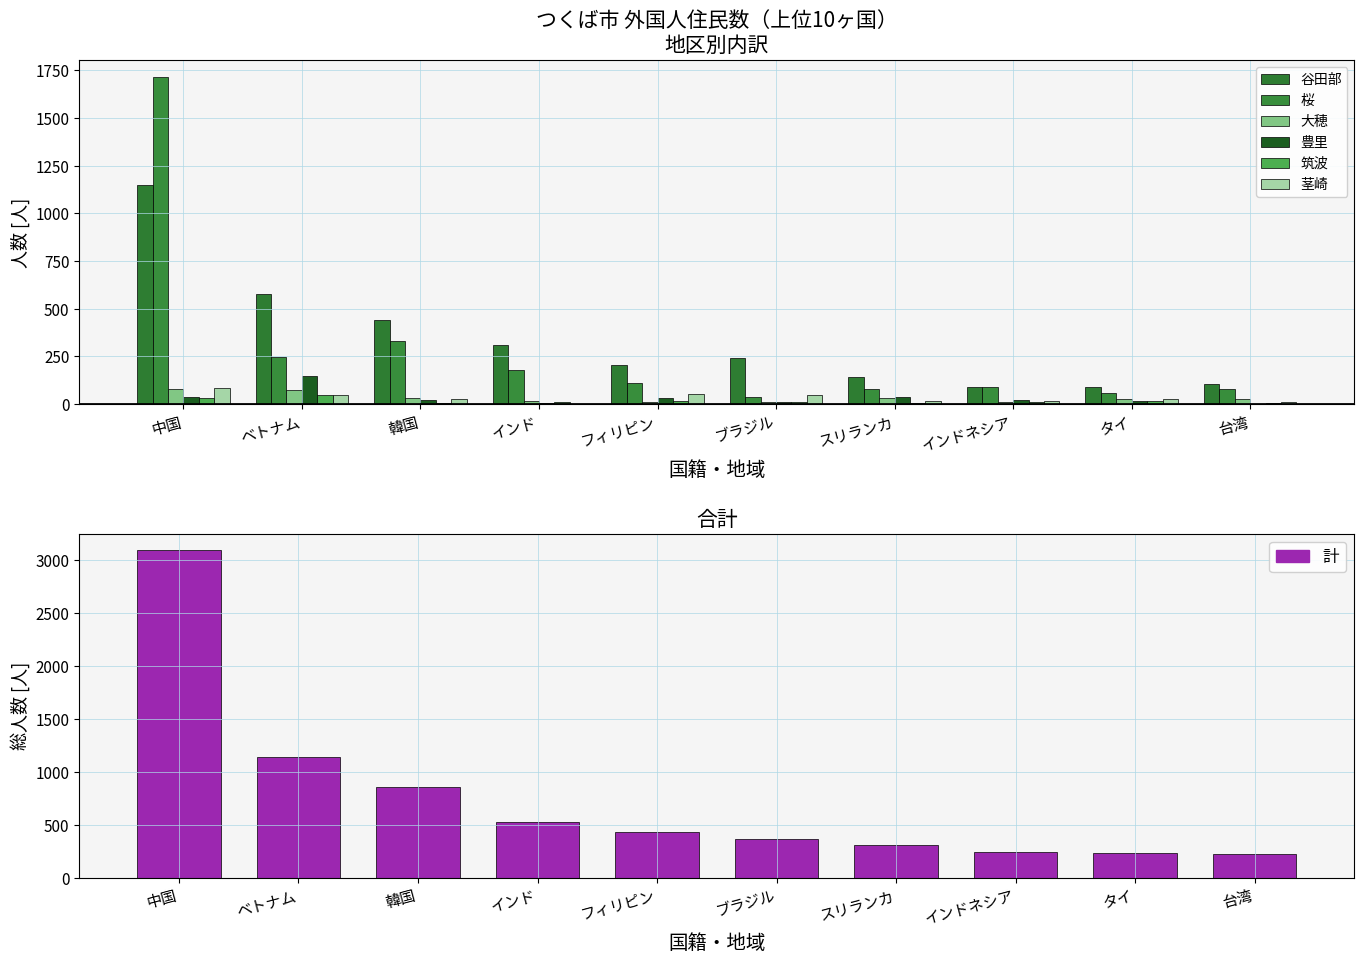

At which label does 桜 reach its minimum?

ブラジル